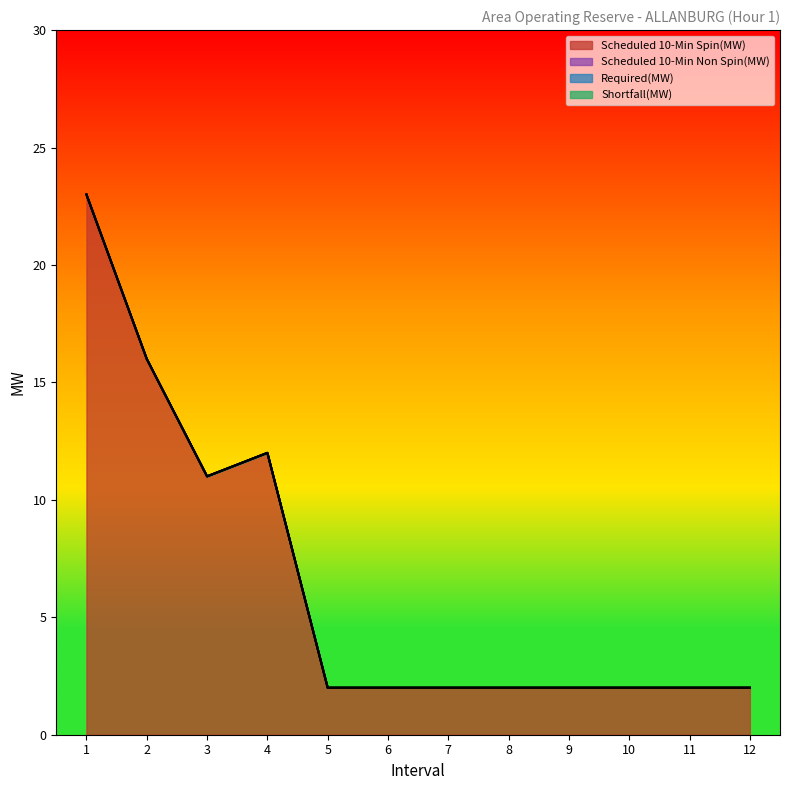

Reading left to right, what are all the values shown in this chart?

Scheduled 10-Min Spin(MW): 23	16	11	12	2	2	2	2	2	2	2	2
Scheduled 10-Min Non Spin(MW): 0	0	0	0	0	0	0	0	0	0	0	0
Required(MW): 0	0	0	0	0	0	0	0	0	0	0	0
Shortfall(MW): 0	0	0	0	0	0	0	0	0	0	0	0